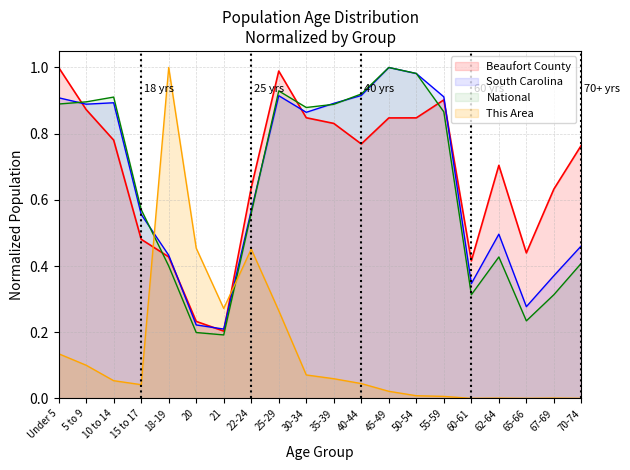

What position from the left is 22-24?

8